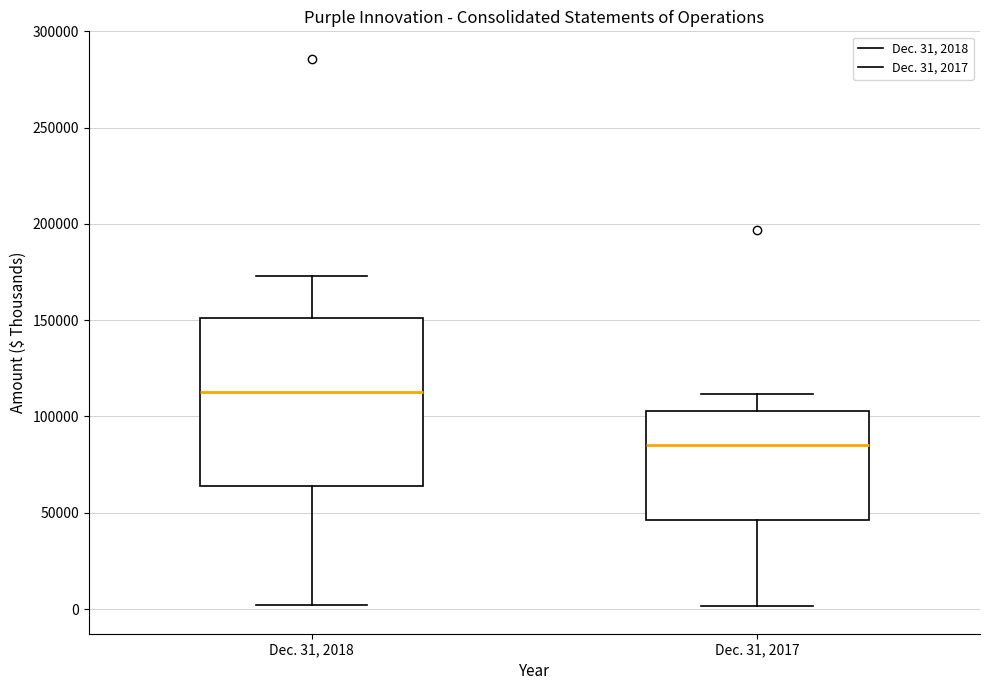

Where does the median line of the box for Dec. 31, 2018 sit on the y-axis? The values are not printed on the chart, so give them approximately, as read against the axis.

115000